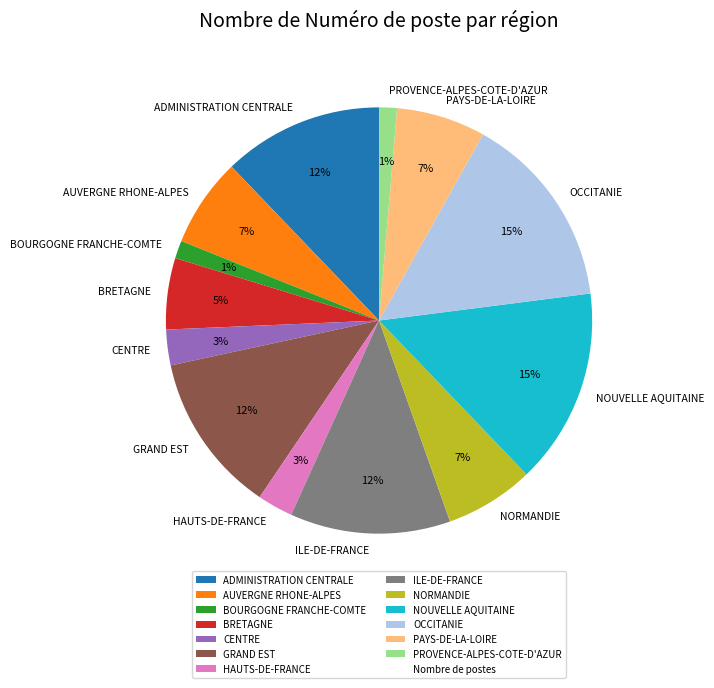

To the nearest percent, what portion does NORMANDIE represent?

7%